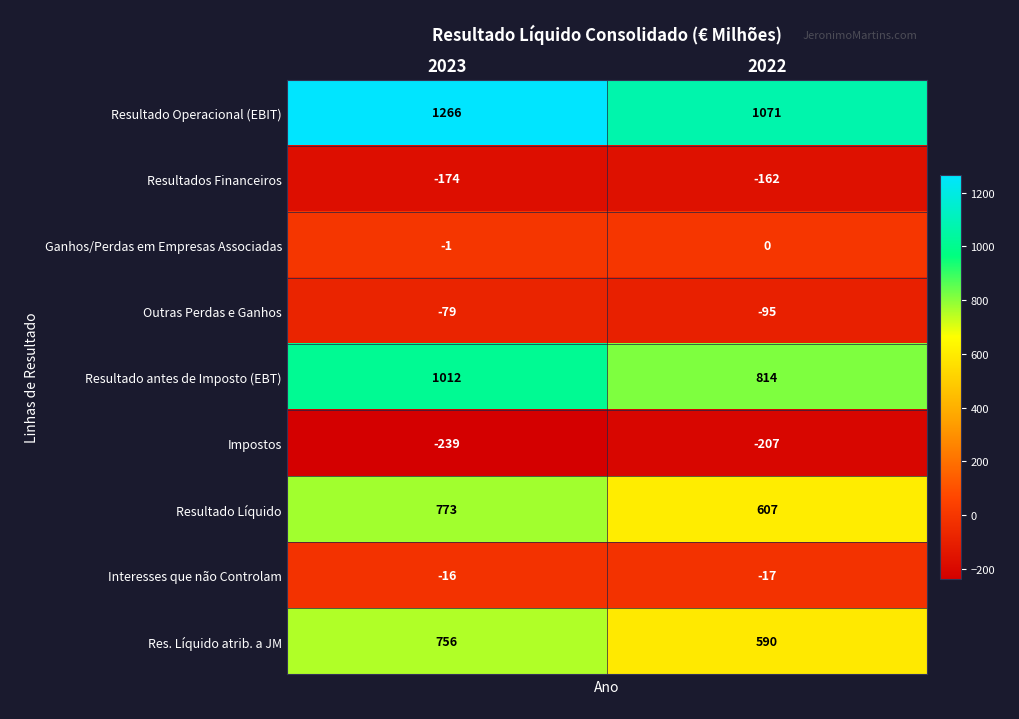

Which label corresponds to the smallest value in the chart?

2023